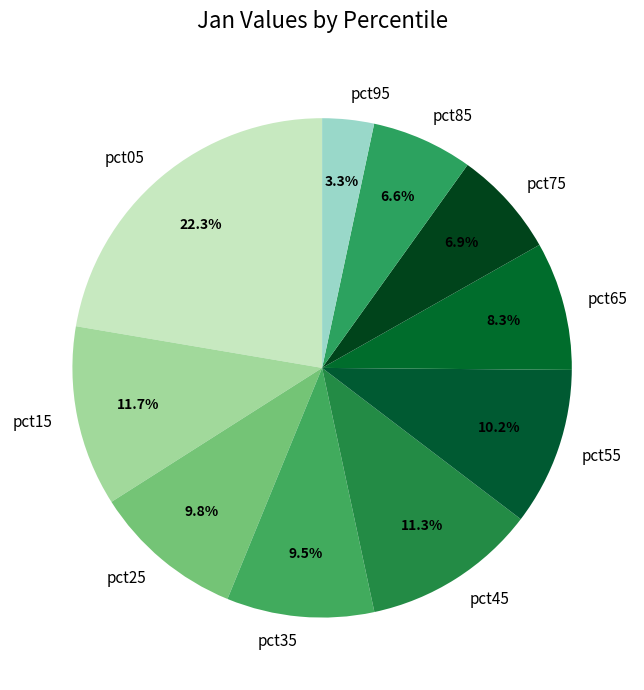

Count the number of slices in the pie.

10